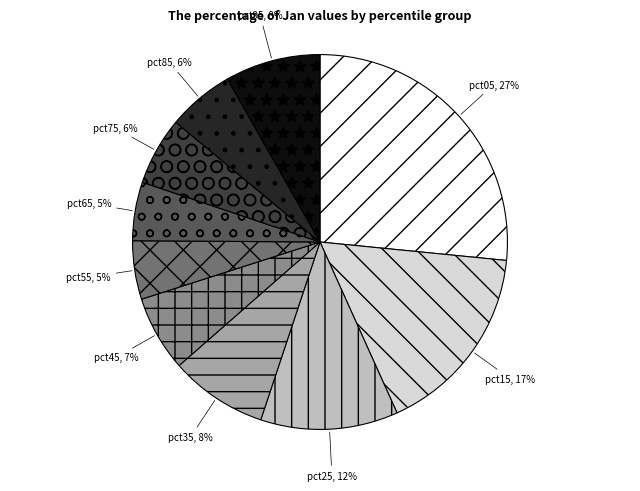

To the nearest percent, what is the average slice percentage?

10%